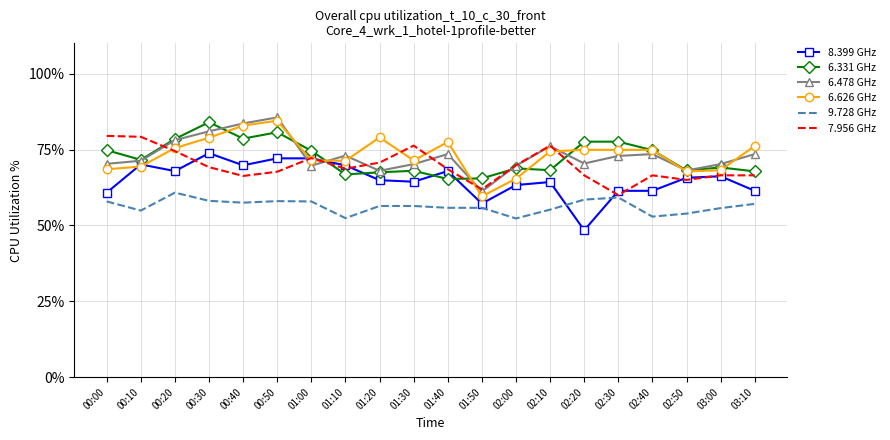

Which category has the highest value across all series?

00:50